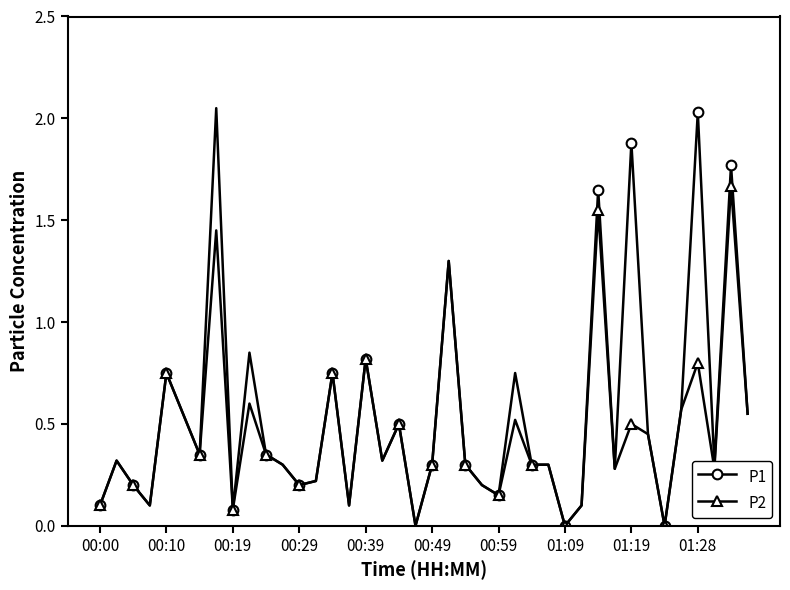

Which series has the largest range (max minus min)?

P1